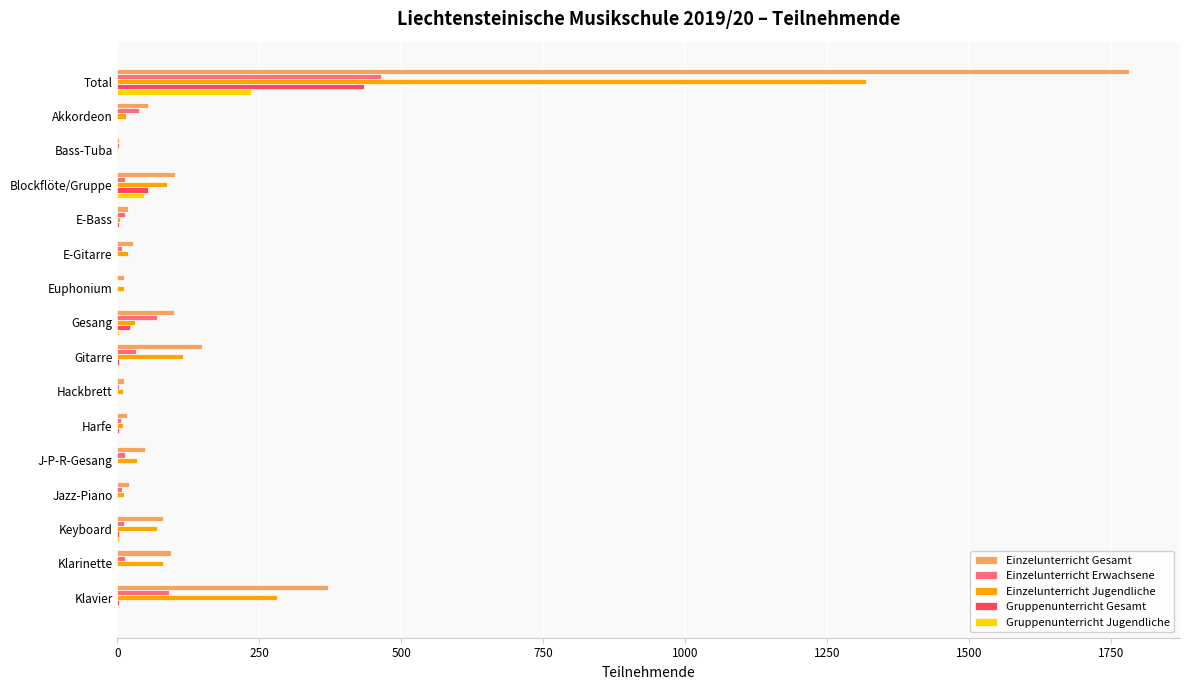

At which category is the sum across all series the highest?

Total